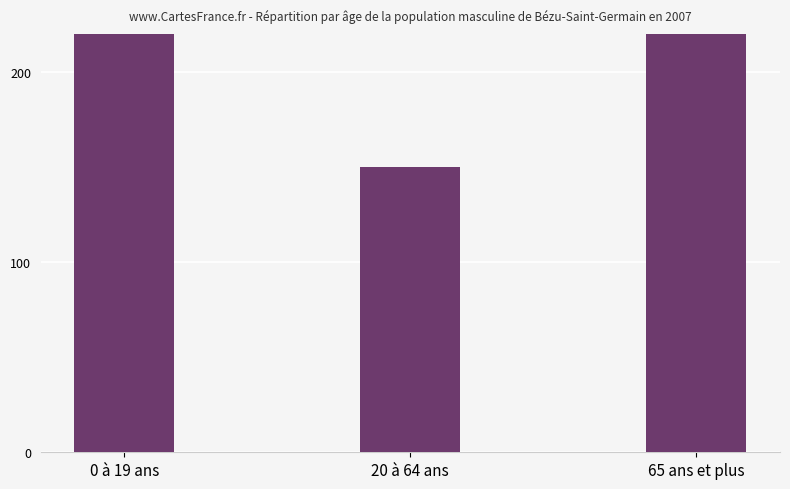

Reading left to right, transcribe all the data shown in this chart.

0 à 19 ans=819	20 à 64 ans=150	65 ans et plus=2531